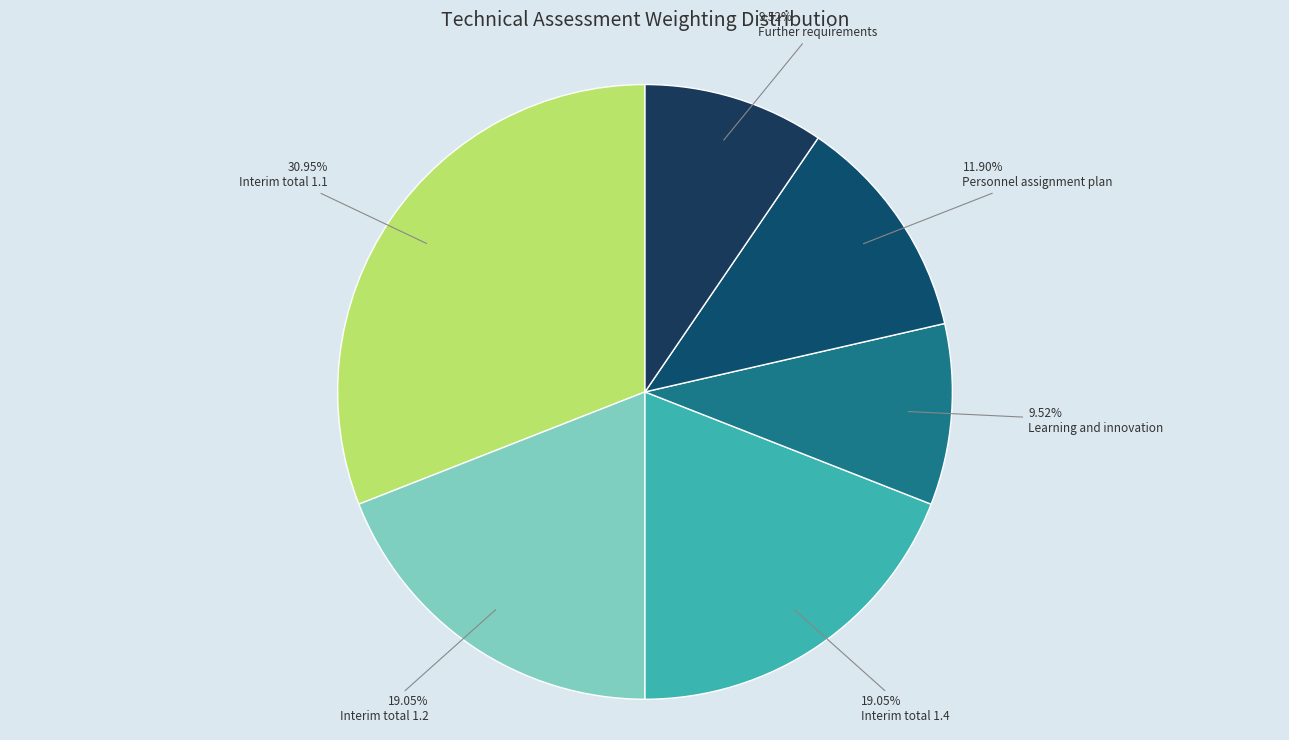

Does any single category account for the majority?

No